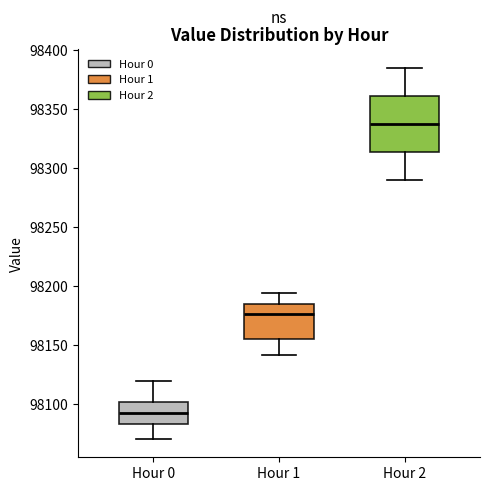

Which box's median line is the highest?

Hour 2